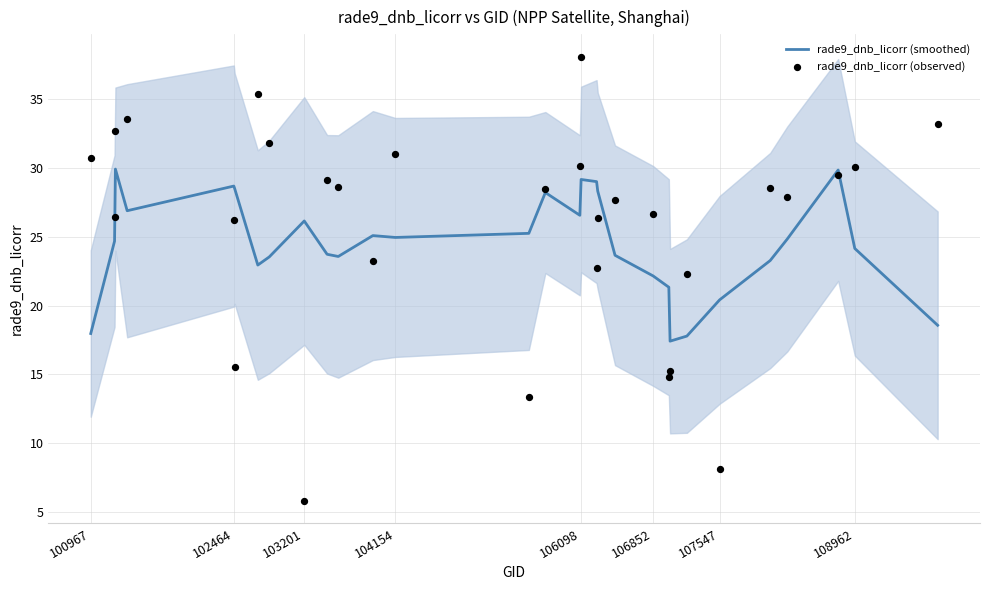

Is it true that rade9_dnb_licorr (smoothed) equals 12.5 at 107547?

False